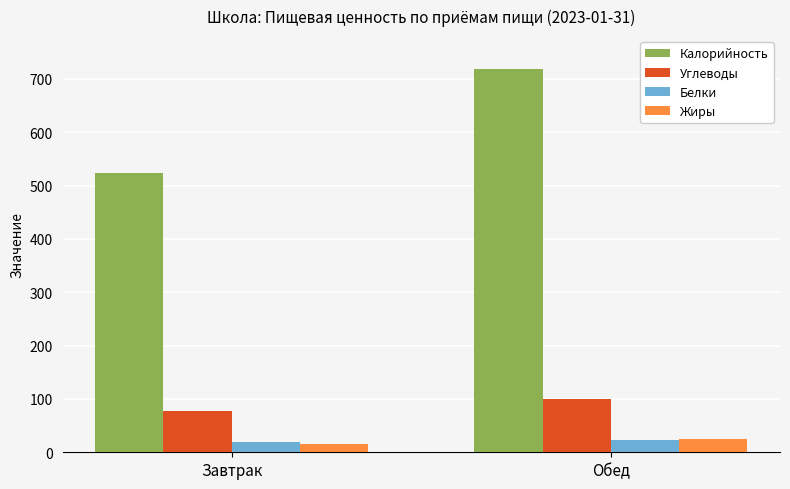

The Калорийность series shows 522.8 at Завтрак. True or false?

True